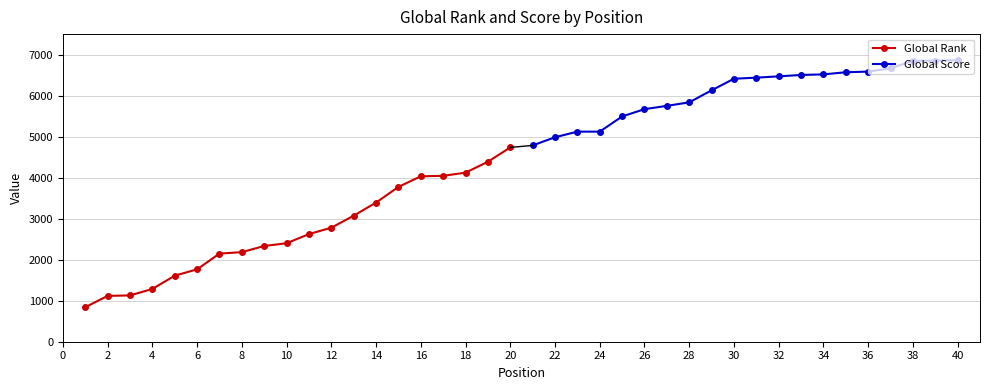

How many values in the Global Score series exceed 6438?

9